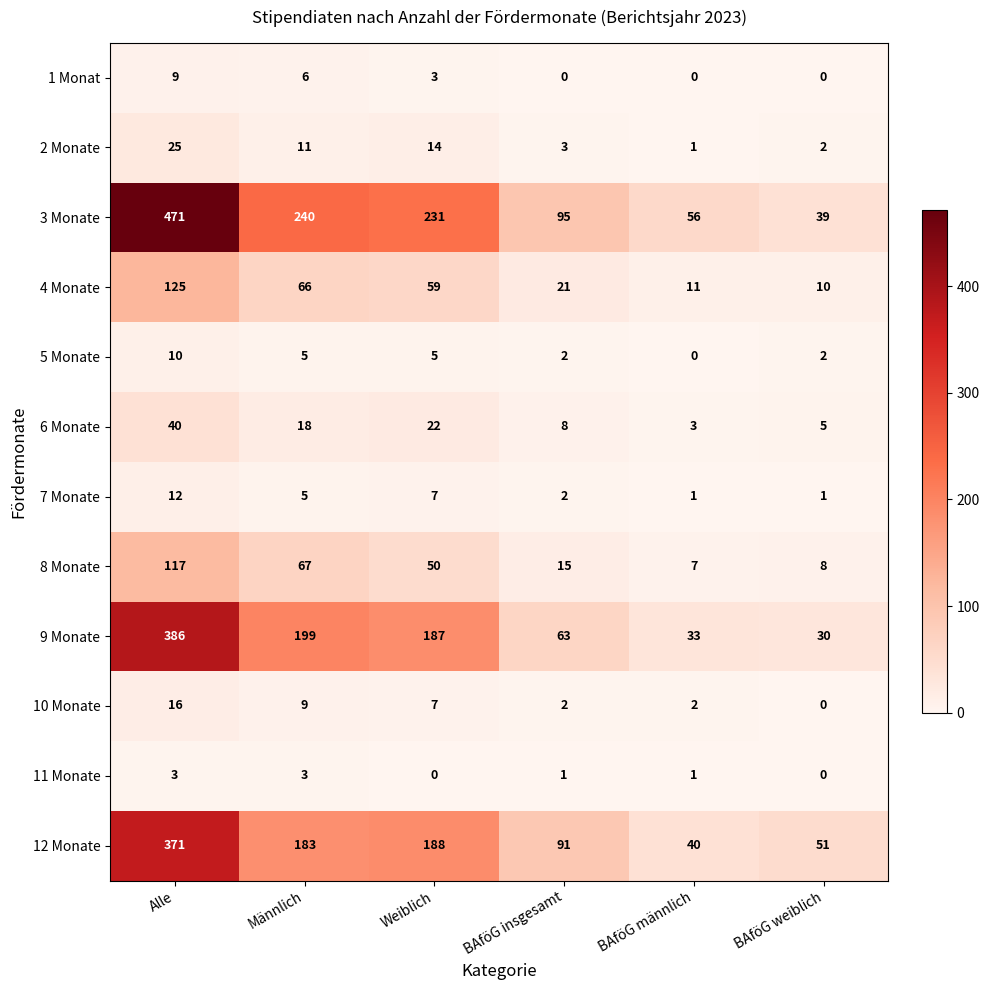

What is the total value across all series at BAföG weiblich?

148